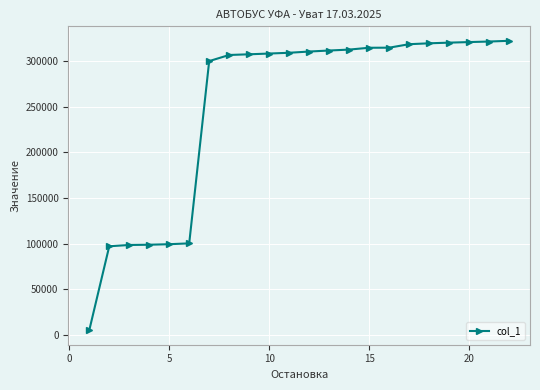

What is the difference between the maximum and minimum values?

317452